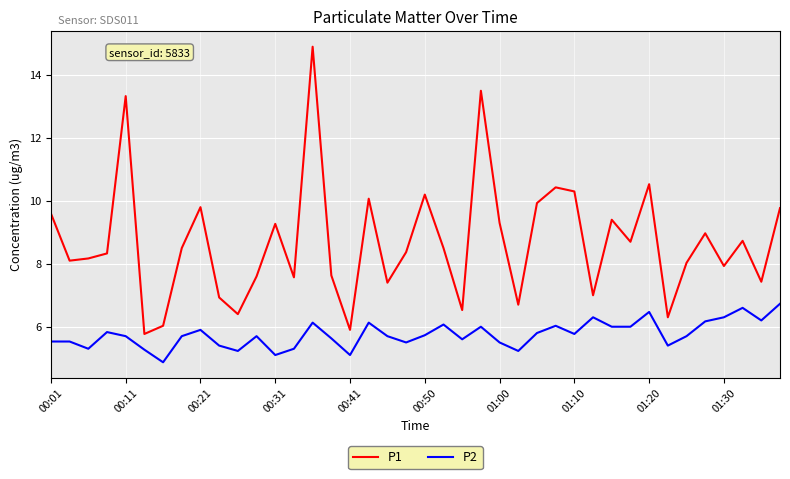

What is the difference between the maximum and minimum values in the P1 series?

9.1